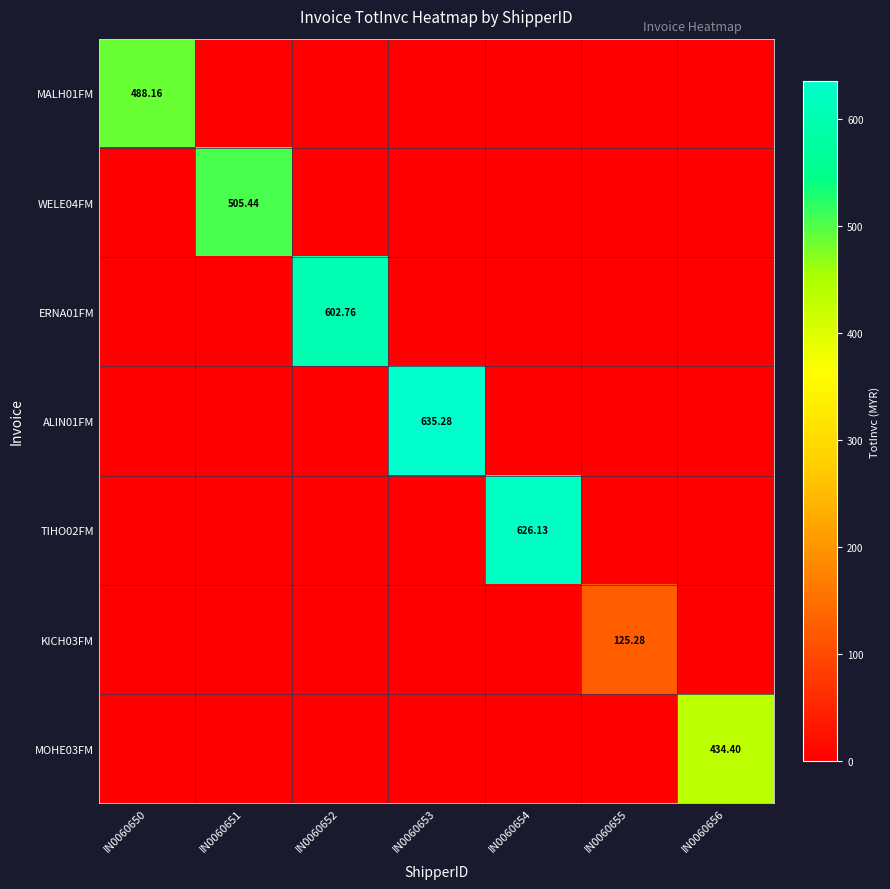

What is the spread (max minus min) of values at IN0060650?

488.2